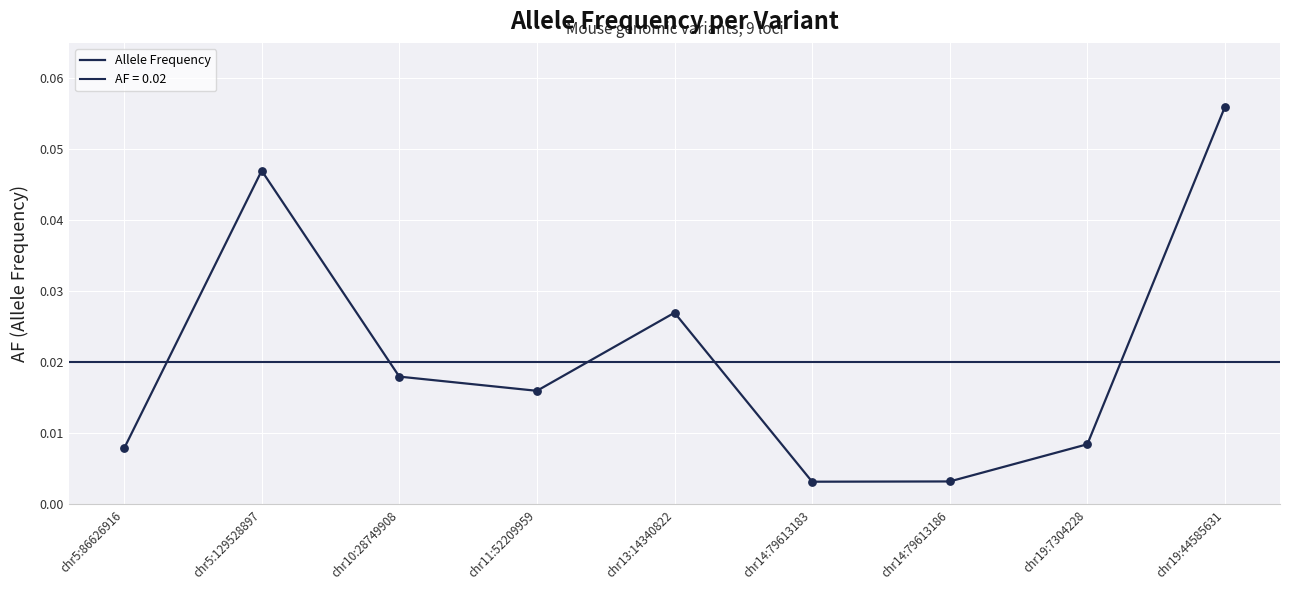

What is the change in value from chr14:79613186 to chr19:44585631?

+0.1